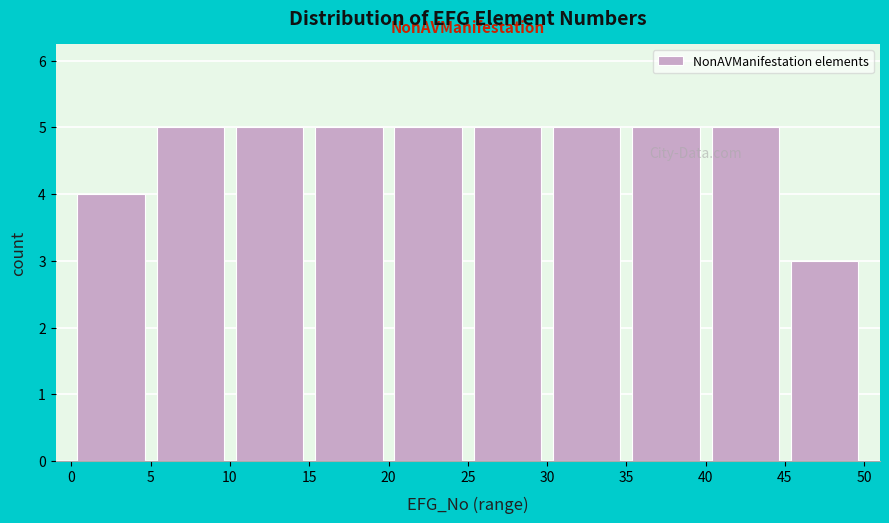

Reading left to right, transcribe this chart: for each bar, give the range it covers on the x-axis and its height. The values are not printed on the chart, so give them approximately, as read against the axis.

0 to 5: 4
5 to 10: 5
10 to 15: 5
15 to 20: 5
20 to 25: 5
25 to 30: 5
30 to 35: 5
35 to 40: 5
40 to 45: 5
45 to 50: 3